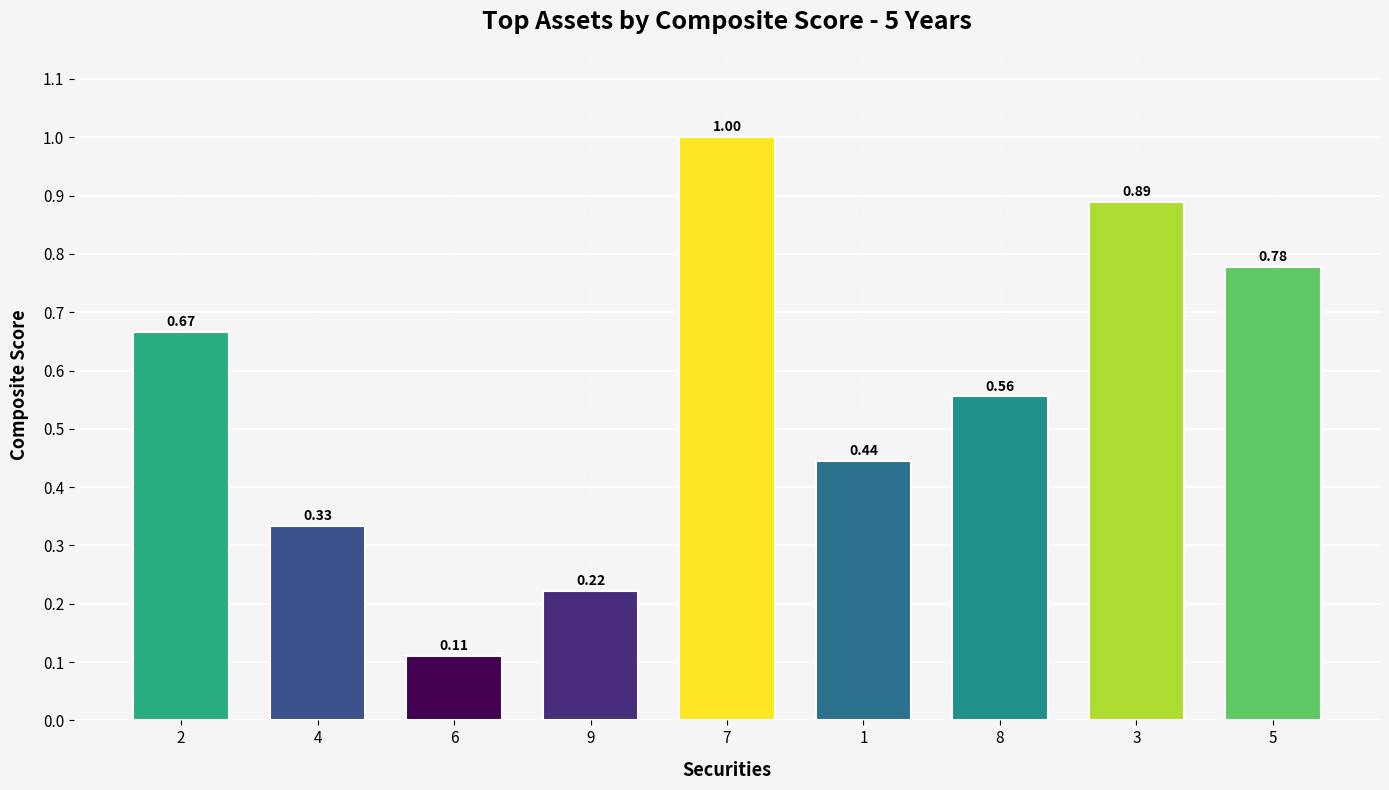

Are the bars grouped side by side (vs. stacked)?

No